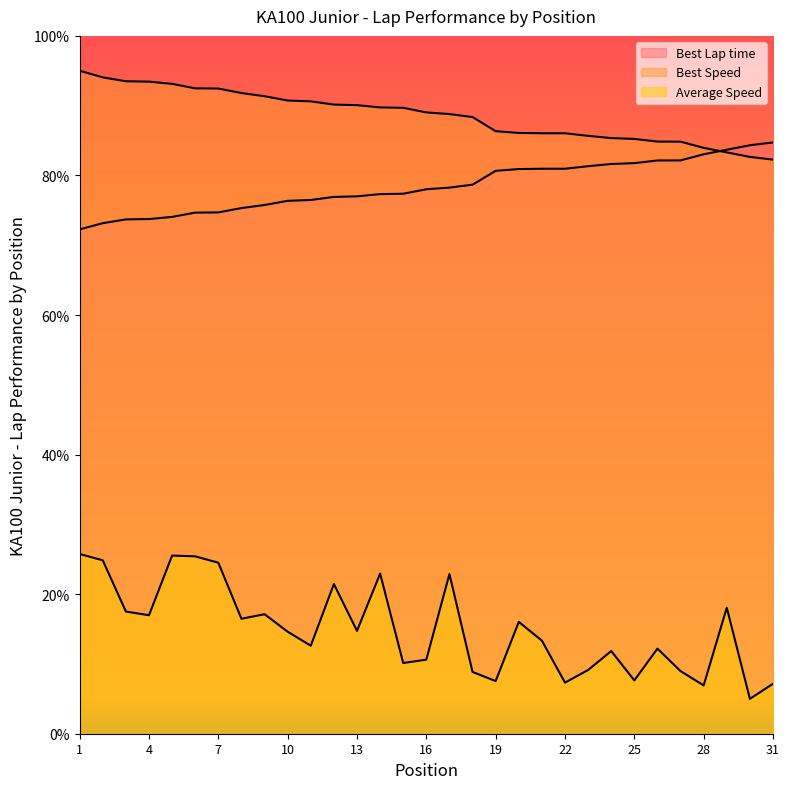

Reading right to left, extract all data points from this chart.

Best Lap time: 31=84.7	30=84.3	29=83.7	28=83.0	27=82.2	26=82.1	25=81.8	24=81.6	23=81.3	22=81.0	21=81.0	20=80.9	19=80.7	18=78.7	17=78.3	16=78.0	15=77.4	14=77.3	13=77.0	12=76.9	11=76.5	10=76.4	9=75.8	8=75.3	7=74.7	6=74.7	5=74.1	4=73.8	3=73.7	2=73.2	1=72.3
Best Speed: 31=82.3	30=82.7	29=83.3	28=84.0	27=84.8	26=84.9	25=85.2	24=85.4	23=85.7	22=86.0	21=86.0	20=86.1	19=86.3	18=88.4	17=88.8	16=89.0	15=89.7	14=89.7	13=90.1	12=90.2	11=90.6	10=90.7	9=91.4	8=91.8	7=92.5	6=92.5	5=93.1	4=93.4	3=93.5	2=94.1	1=95.0
Average Speed: 31=7.2	30=5.0	29=18.1	28=6.9	27=9.0	26=12.2	25=7.6	24=11.8	23=9.1	22=7.3	21=13.3	20=16.0	19=7.5	18=8.9	17=22.9	16=10.6	15=10.1	14=22.9	13=14.7	12=21.4	11=12.6	10=14.6	9=17.1	8=16.5	7=24.5	6=25.4	5=25.5	4=17.0	3=17.5	2=24.8	1=25.8